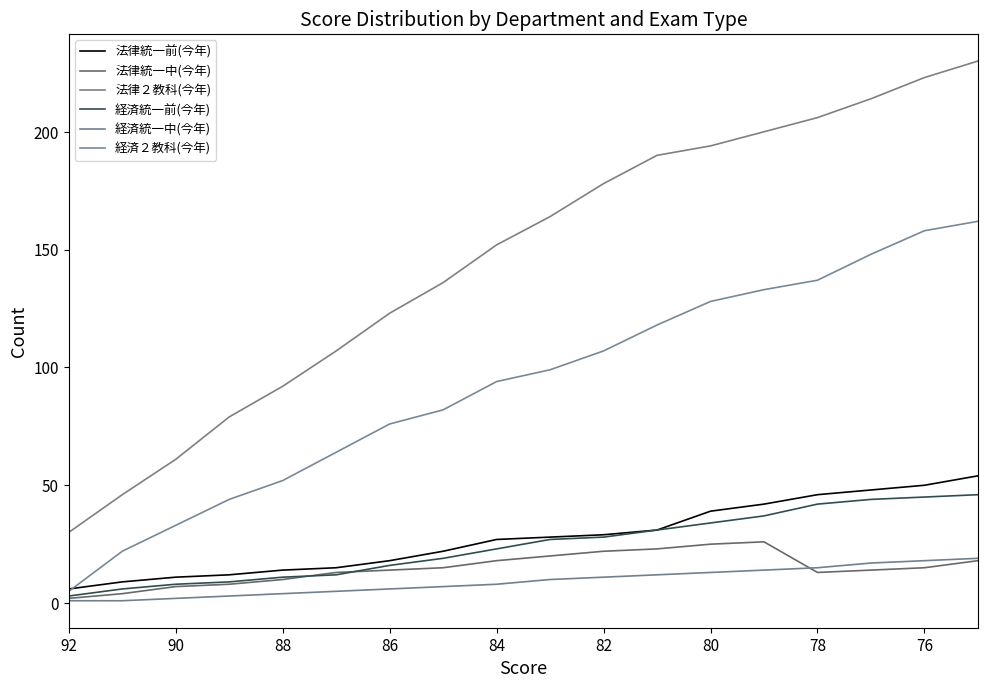

What is the average value of the 法律統一中(今年) series?

15